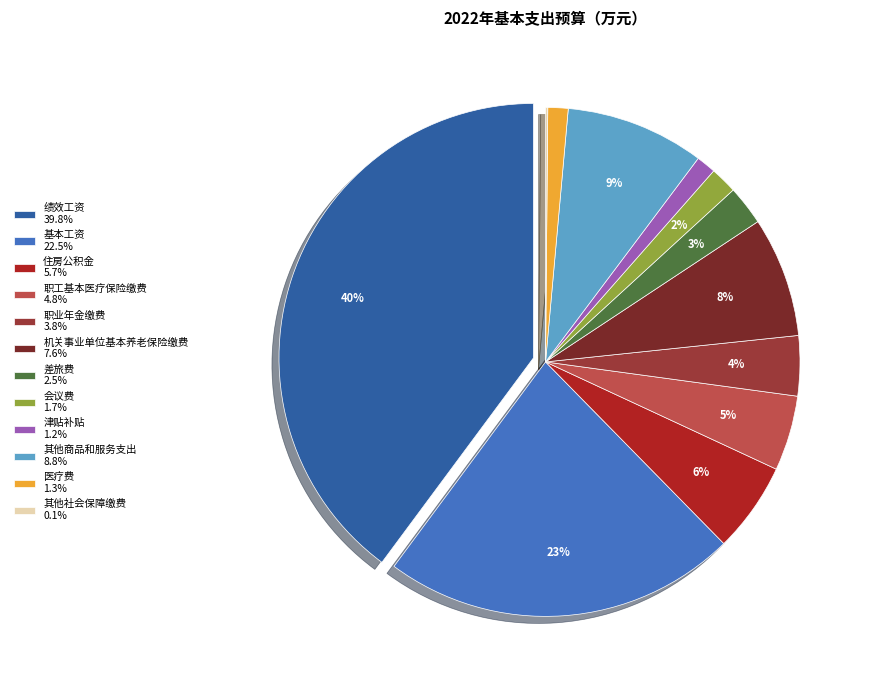

To the nearest percent, what portion does 绩效工资 represent?

40%